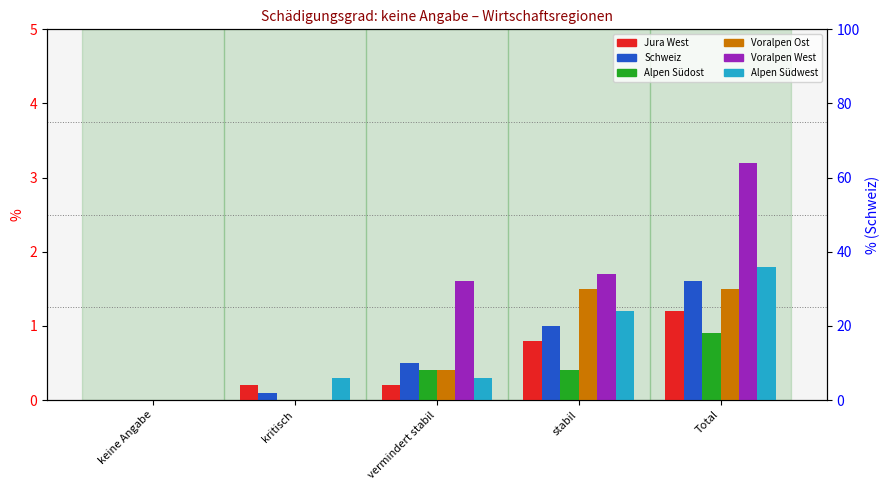

Which series has the largest total across all categories?

Voralpen West